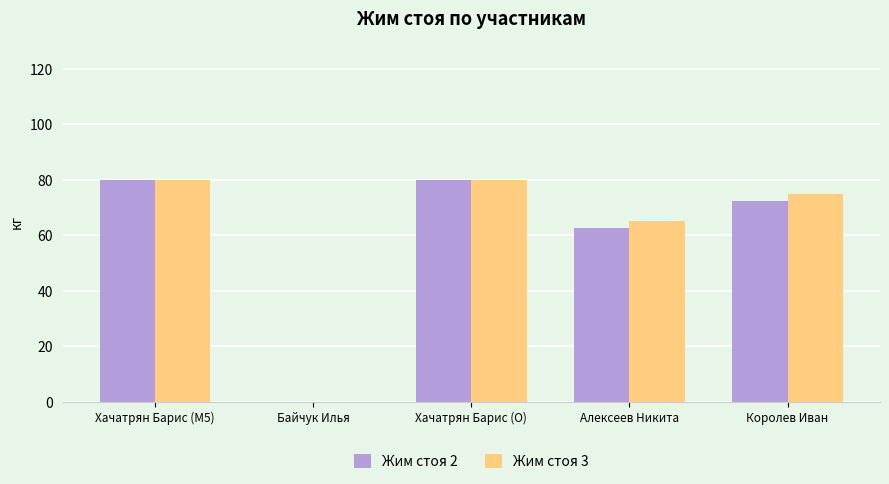

Is the value of Жим стоя 3 at Хачатрян Барис (O) greater than the value of Жим стоя 2 at Королев Иван?

Yes